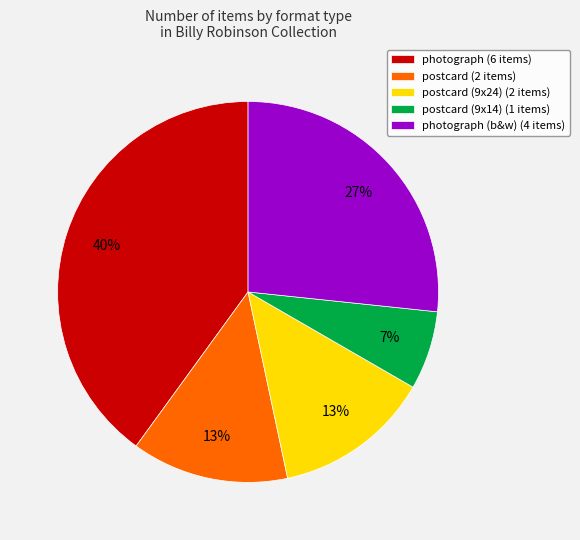

Is the sum of postcard (9x24) (2 items) and postcard (9x14) (1 items) greater than half?

No